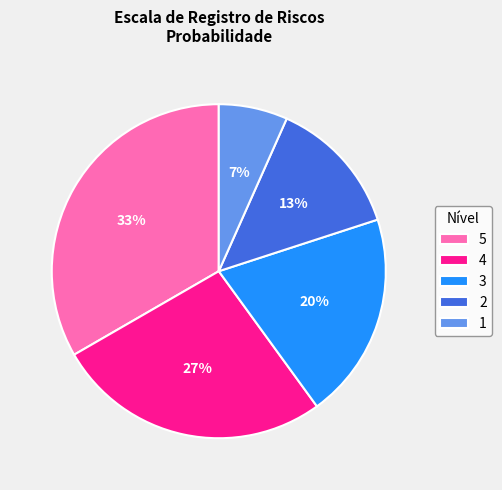

Rank the categories by value from lowest to highest.

1, 2, 3, 4, 5